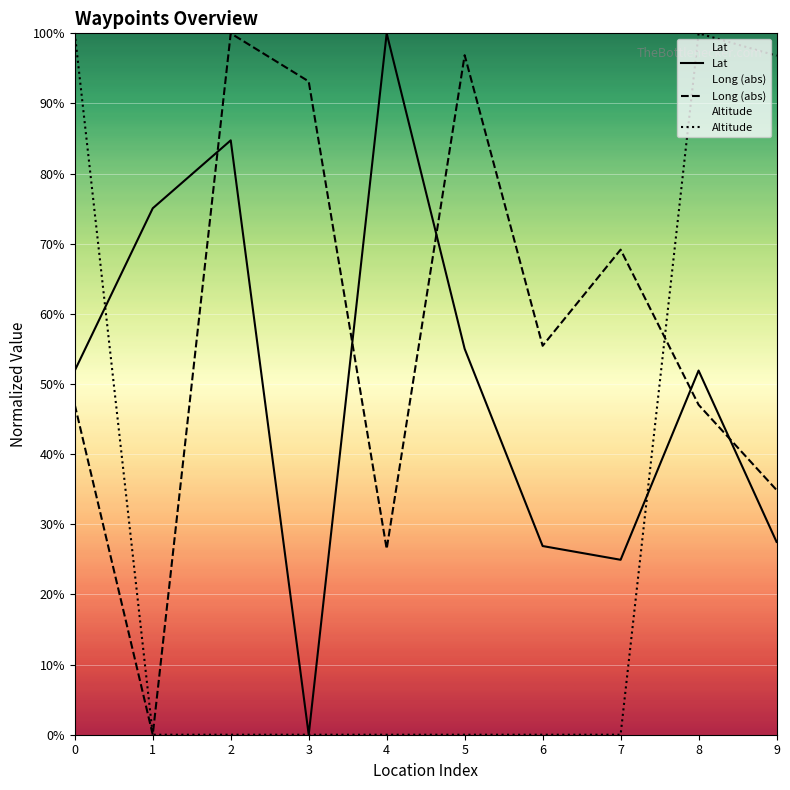

How many lines are shown in the chart?

3